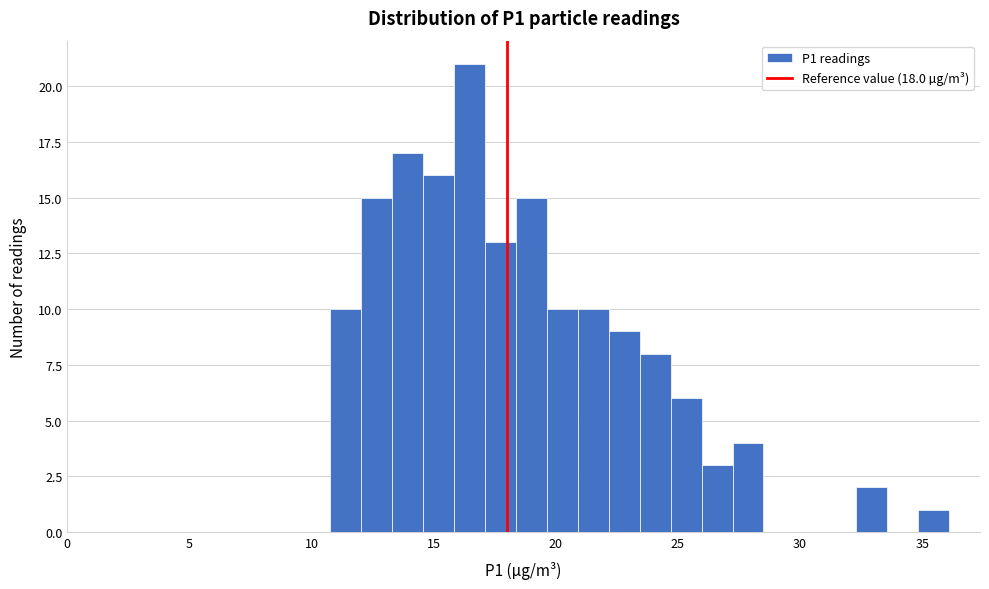

Around what value on the x-axis is the tallest bar? Give the approximate position of its centre, as read against the axis.

16.5